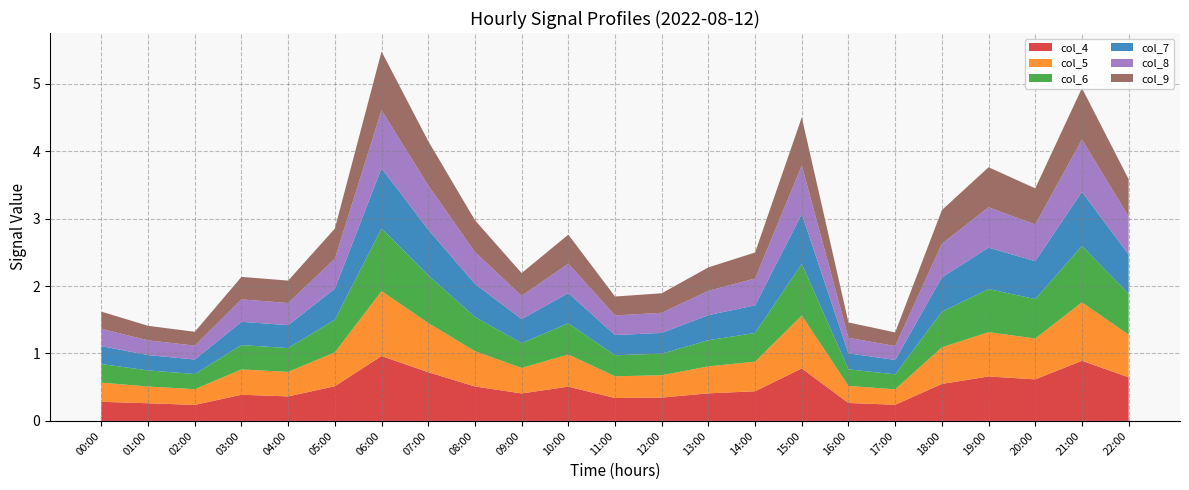

Reading left to right, list all the values displayed in this chart.

col_4: 00:00=0.3	01:00=0.3	02:00=0.2	03:00=0.4	04:00=0.4	05:00=0.5	06:00=1.0	07:00=0.7	08:00=0.5	09:00=0.4	10:00=0.5	11:00=0.3	12:00=0.3	13:00=0.4	14:00=0.4	15:00=0.8	16:00=0.3	17:00=0.2	18:00=0.5	19:00=0.7	20:00=0.6	21:00=0.9	22:00=0.6
col_5: 00:00=0.3	01:00=0.2	02:00=0.2	03:00=0.4	04:00=0.4	05:00=0.5	06:00=1.0	07:00=0.7	08:00=0.5	09:00=0.4	10:00=0.5	11:00=0.3	12:00=0.3	13:00=0.4	14:00=0.4	15:00=0.8	16:00=0.3	17:00=0.2	18:00=0.5	19:00=0.7	20:00=0.6	21:00=0.9	22:00=0.6
col_6: 00:00=0.3	01:00=0.2	02:00=0.2	03:00=0.4	04:00=0.4	05:00=0.5	06:00=0.9	07:00=0.7	08:00=0.5	09:00=0.4	10:00=0.5	11:00=0.3	12:00=0.3	13:00=0.4	14:00=0.4	15:00=0.8	16:00=0.2	17:00=0.2	18:00=0.5	19:00=0.6	20:00=0.6	21:00=0.8	22:00=0.6
col_7: 00:00=0.3	01:00=0.2	02:00=0.2	03:00=0.3	04:00=0.3	05:00=0.5	06:00=0.9	07:00=0.7	08:00=0.5	09:00=0.4	10:00=0.4	11:00=0.3	12:00=0.3	13:00=0.4	14:00=0.4	15:00=0.7	16:00=0.2	17:00=0.2	18:00=0.5	19:00=0.6	20:00=0.6	21:00=0.8	22:00=0.6
col_8: 00:00=0.3	01:00=0.2	02:00=0.2	03:00=0.3	04:00=0.3	05:00=0.4	06:00=0.9	07:00=0.7	08:00=0.5	09:00=0.3	10:00=0.4	11:00=0.3	12:00=0.3	13:00=0.4	14:00=0.4	15:00=0.7	16:00=0.2	17:00=0.2	18:00=0.5	19:00=0.6	20:00=0.5	21:00=0.8	22:00=0.6
col_9: 00:00=0.3	01:00=0.2	02:00=0.2	03:00=0.3	04:00=0.3	05:00=0.4	06:00=0.9	07:00=0.7	08:00=0.5	09:00=0.3	10:00=0.4	11:00=0.3	12:00=0.3	13:00=0.3	14:00=0.4	15:00=0.7	16:00=0.2	17:00=0.2	18:00=0.5	19:00=0.6	20:00=0.5	21:00=0.8	22:00=0.6